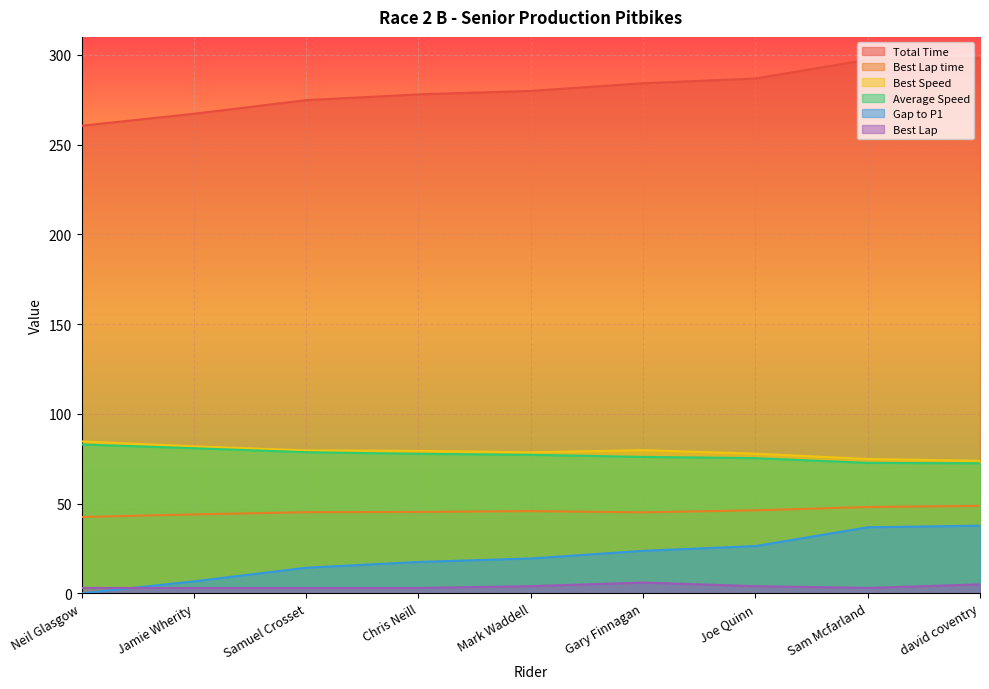

What is the label of the 8th point from the right?

Jamie Wherity